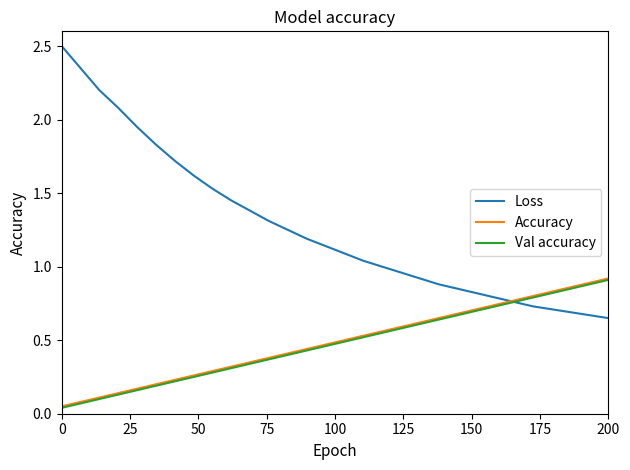

Which series has the largest total across all categories?

Loss